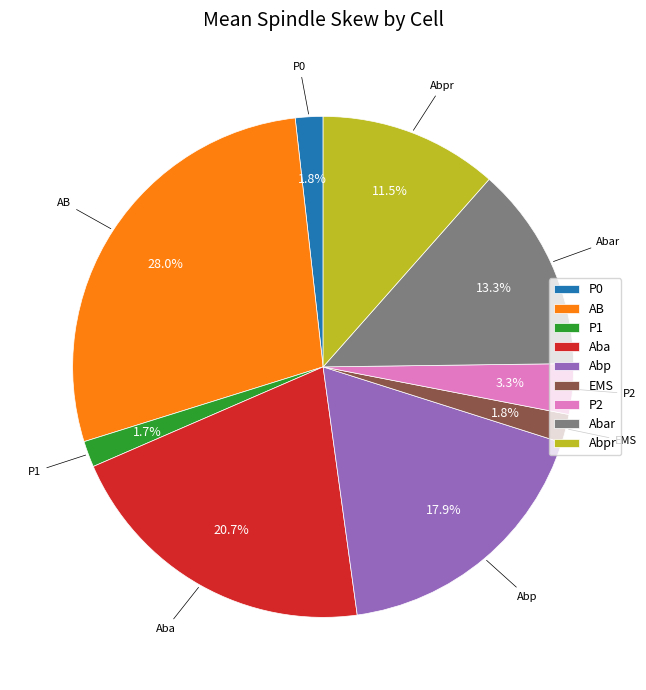

How many slices are in this pie chart?

9